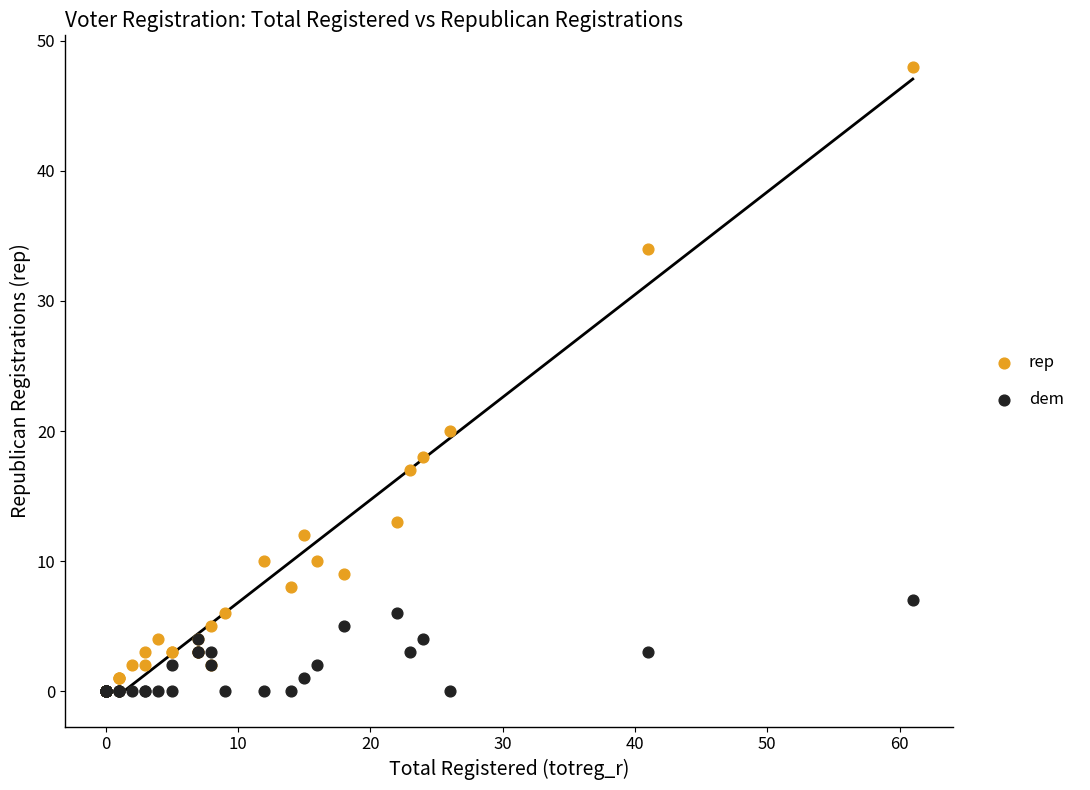

Across all series, what Y value is closest to 24?

20